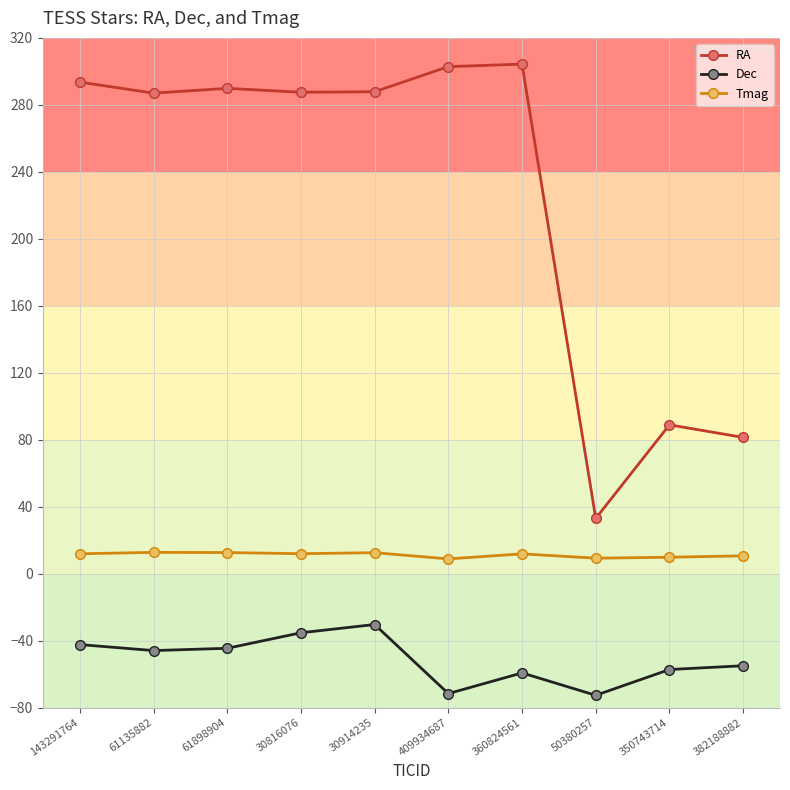

How many data points in RA are less than 287?

4